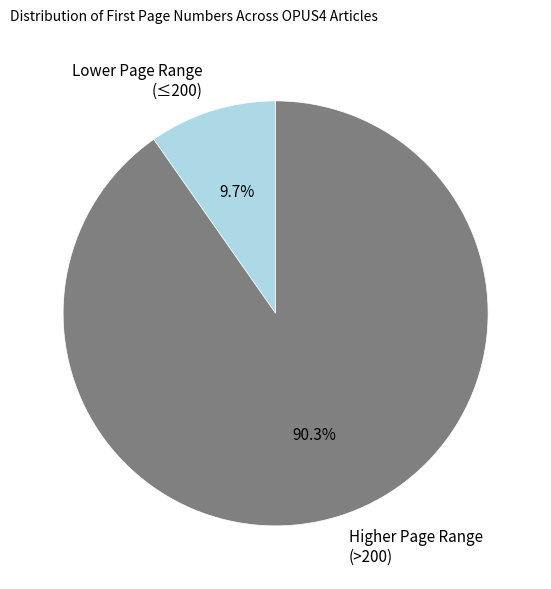

Between Higher Page Range (>200) and Lower Page Range (≤200), which is larger?

Higher Page Range (>200)